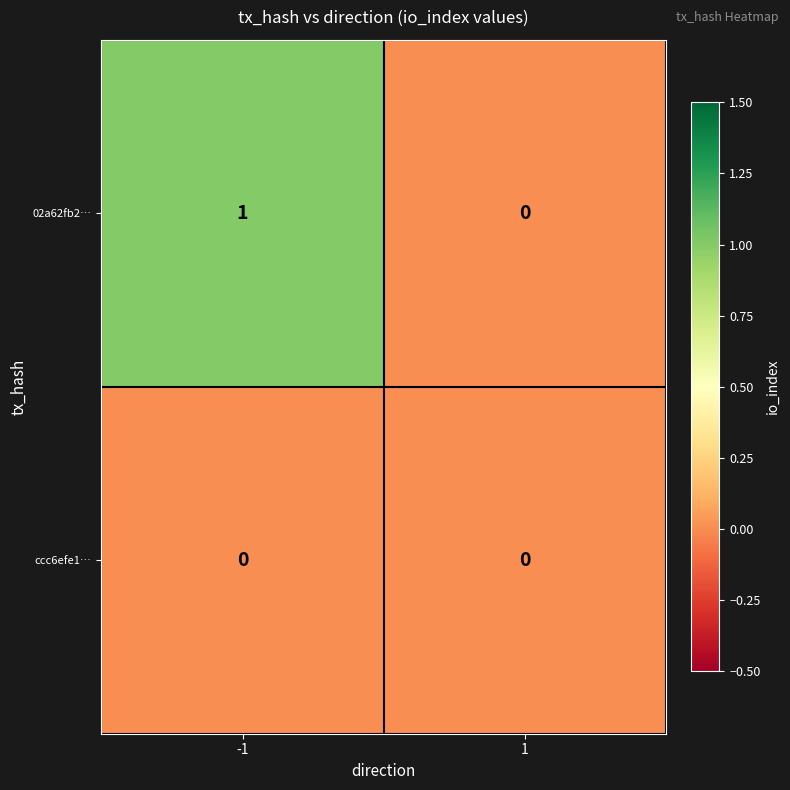

At which category does the chart reach its peak across all series?

-1